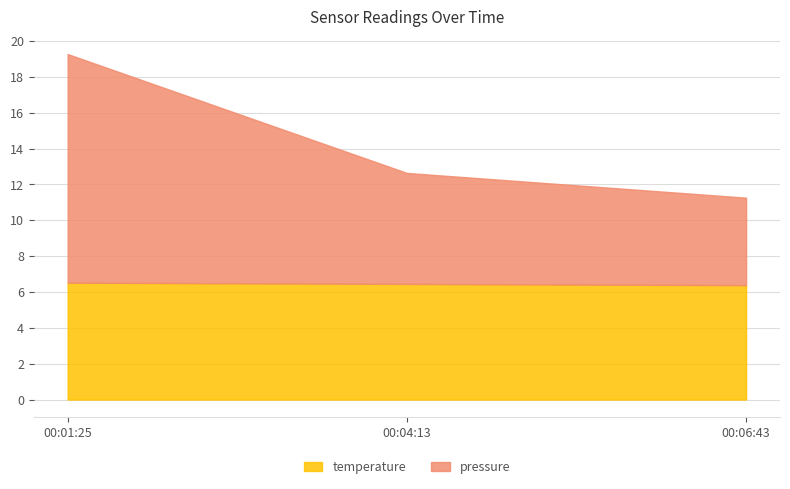

What is the sum of all pressure values?

43.2